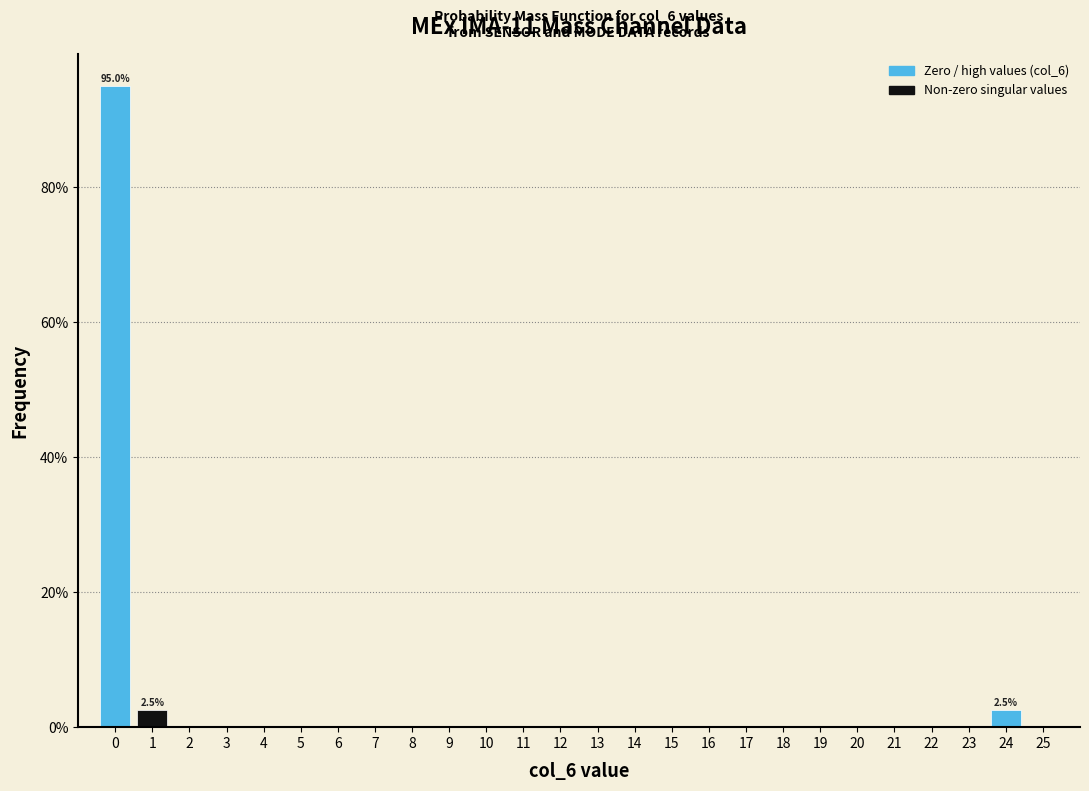

Which range on the x-axis has the tallest bar?

-0.5 to 0.5